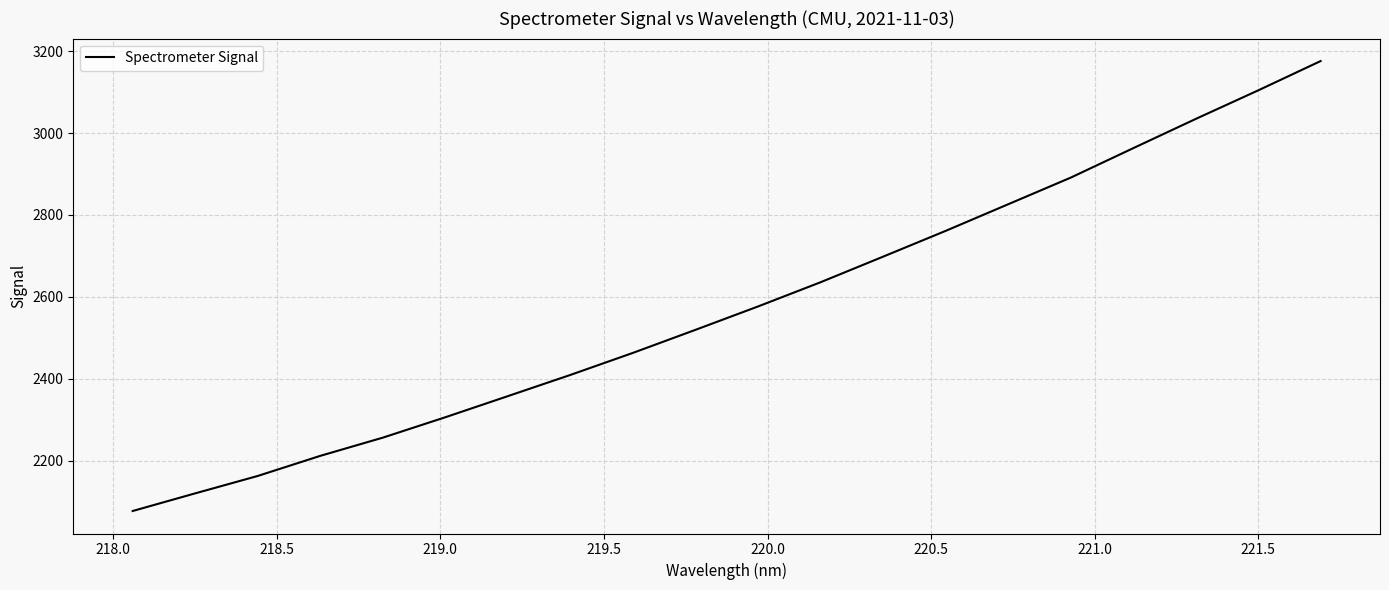

What is the greatest value displayed?

3176.0